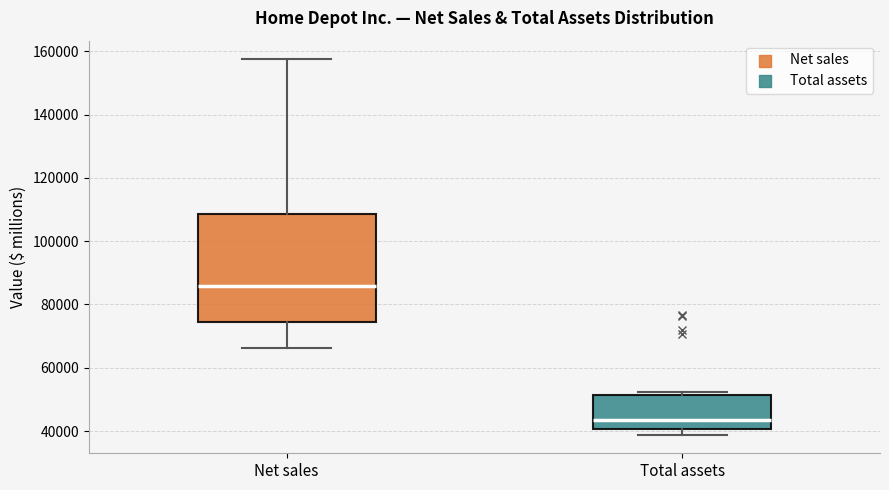

Reading left to right, transcribe this box plot: for each box, give where its median line is, the range the box spans, and where its two whiskers end, as read against the y-axis. The values are not printed on the chart, so give them approximately, as read against the axis.

Net sales: median 86000, box 74000 to 108000, whiskers 66000 to 158000
Total assets: median 44000, box 40000 to 52000, whiskers 38000 to 52000 (just above the box's upper edge)